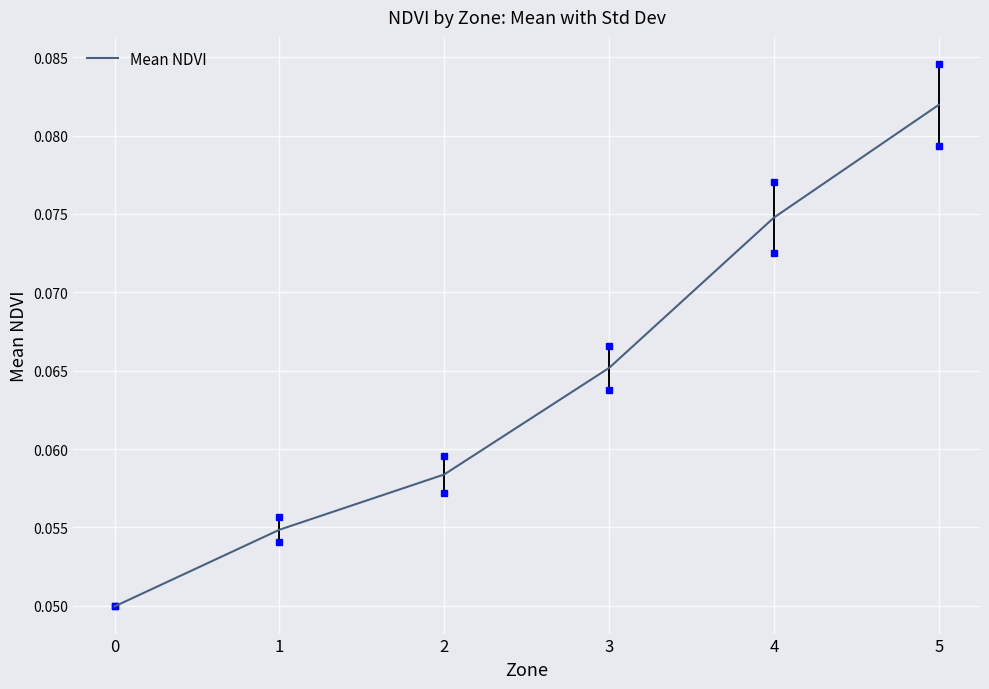

Is it true that the value at 0 is 0.1?

False